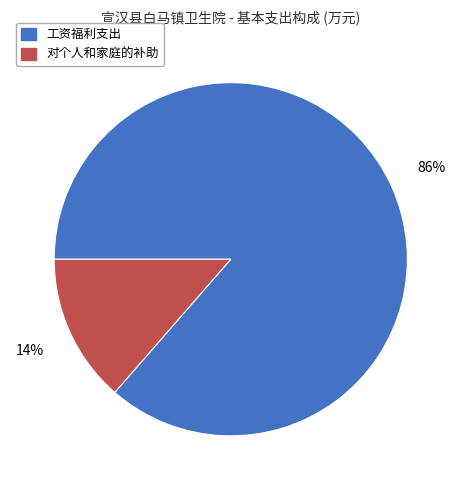

To the nearest percent, what is the combined percentage of 对个人和家庭的补助 and 工资福利支出?

100%